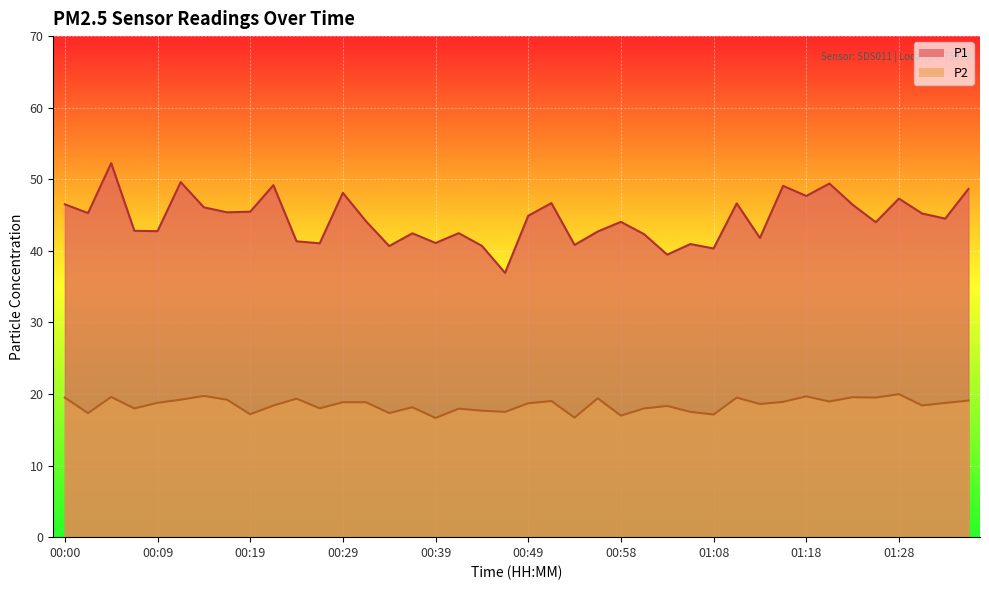

What is the minimum value shown in the chart?

16.6